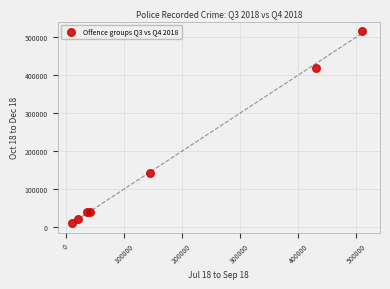

What Y value in the scatter plot is closest to 263364?

143714